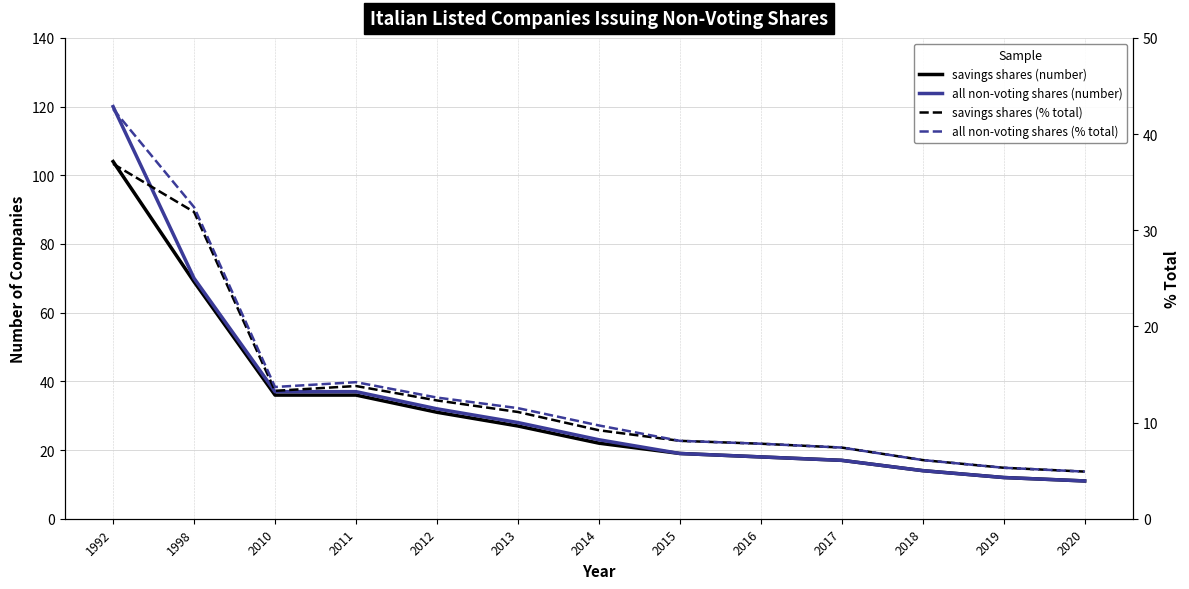

Which category has the highest value in the savings shares (% total) series?

1992